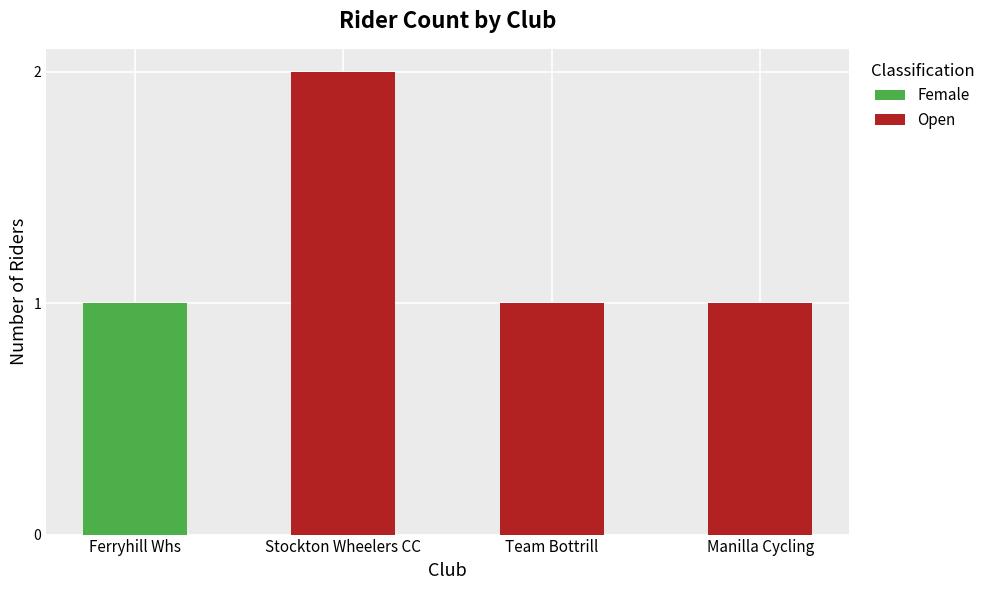

What is the highest value of the Female series?

1